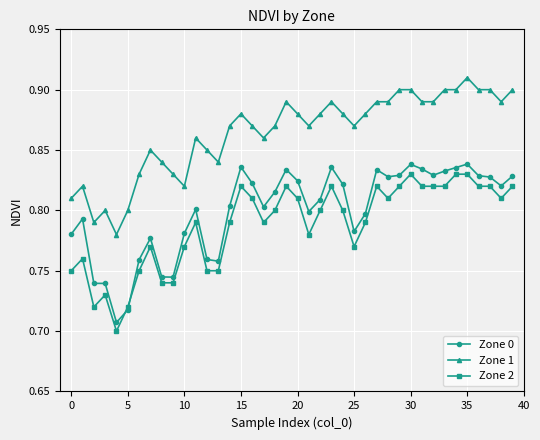

Which series has the widest spread of values?

Zone 0